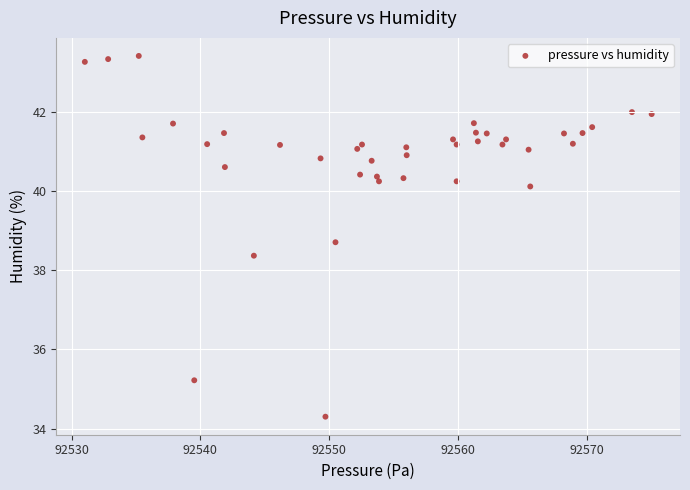

What Y value in the scatter plot is closest to 38?

38.4